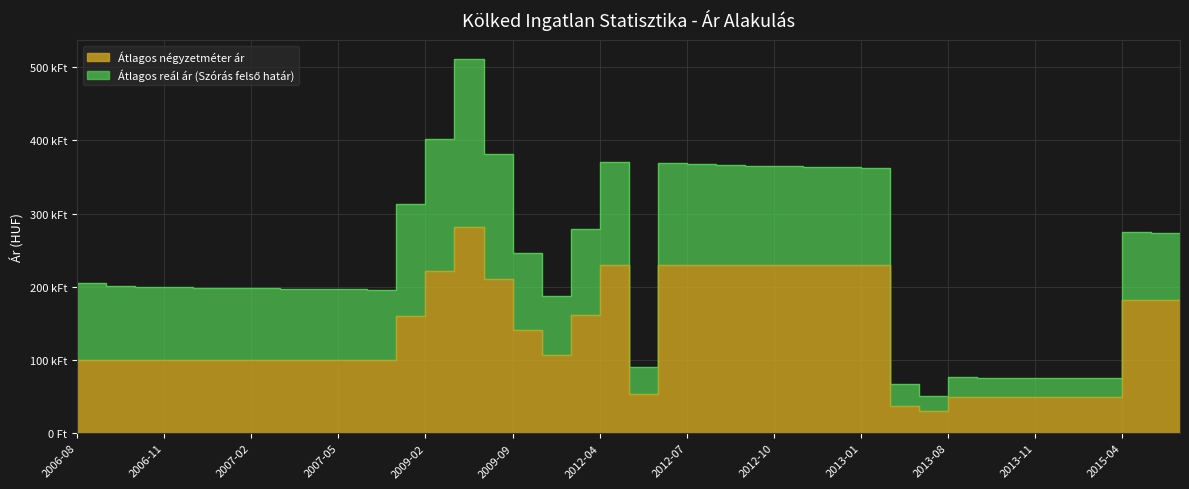

True or false: Átlagos reál ár (Szórás felső határ) has a value of 368649 at 2012-06.

True